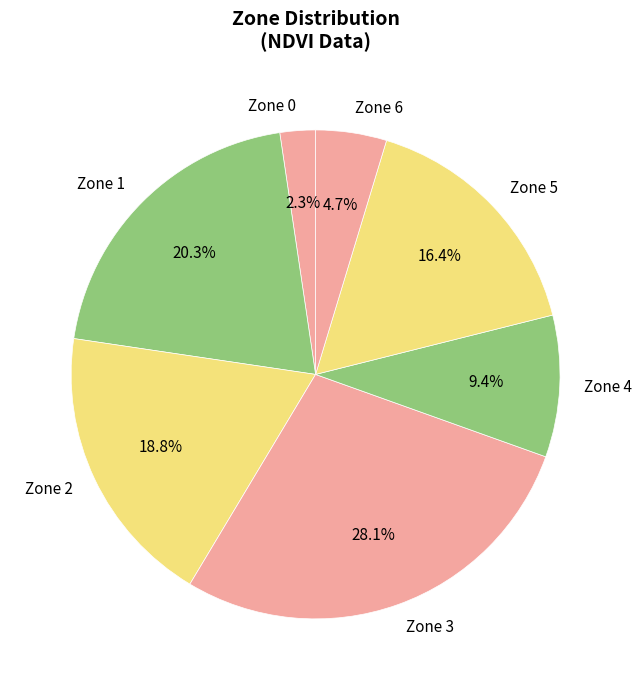

What is the ratio of the value at Zone 3 to the value at Zone 2?

1.5